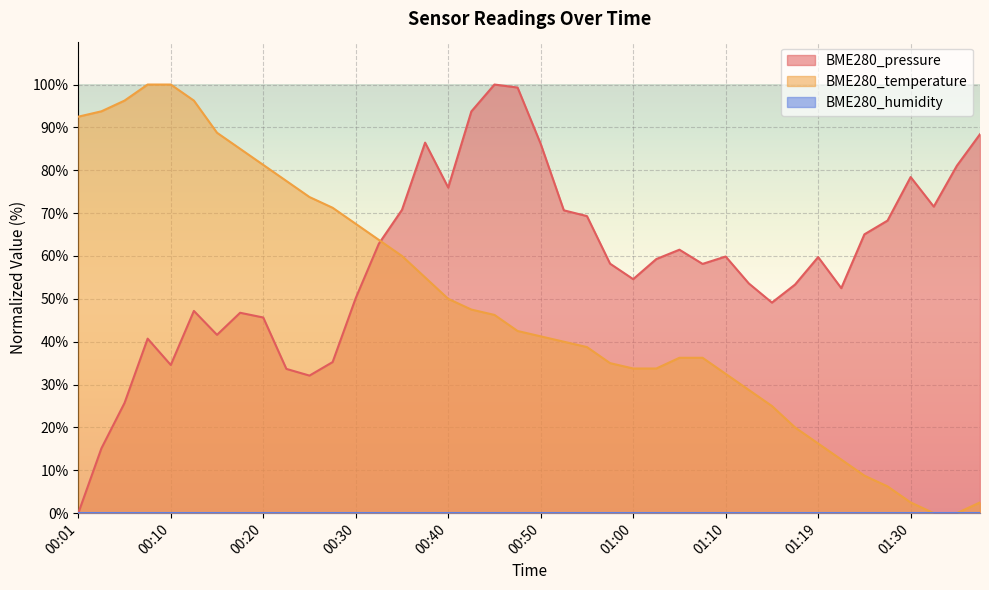

What is the greatest value displayed?

100.0